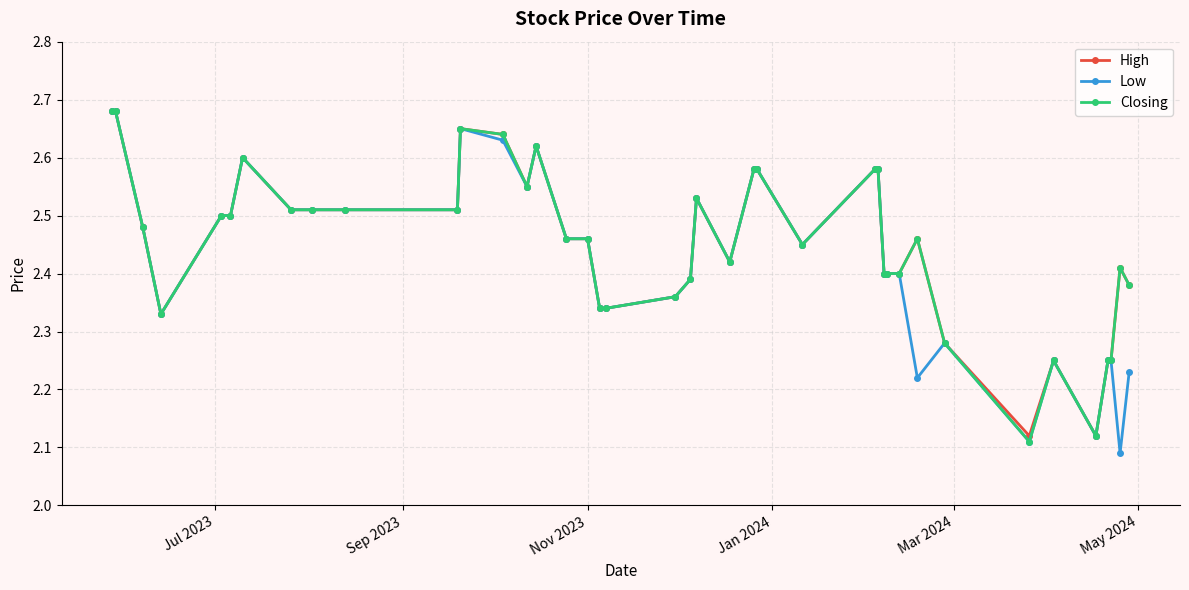

Count the High values in the range 2 to 3.

40